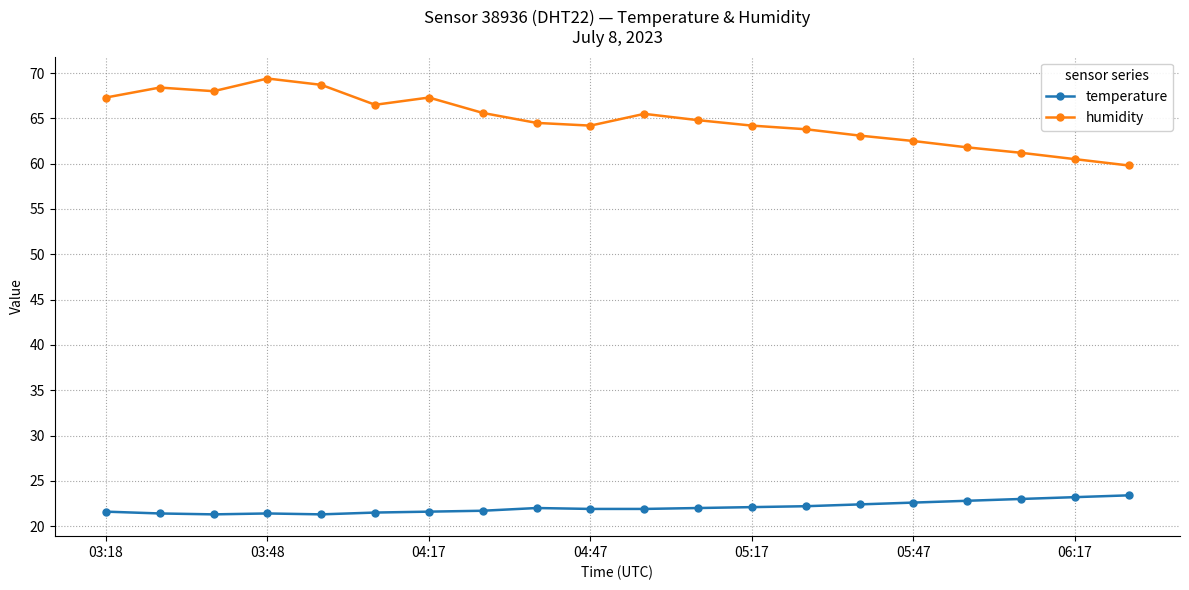

What is the difference between the maximum and minimum values in the humidity series?

9.6